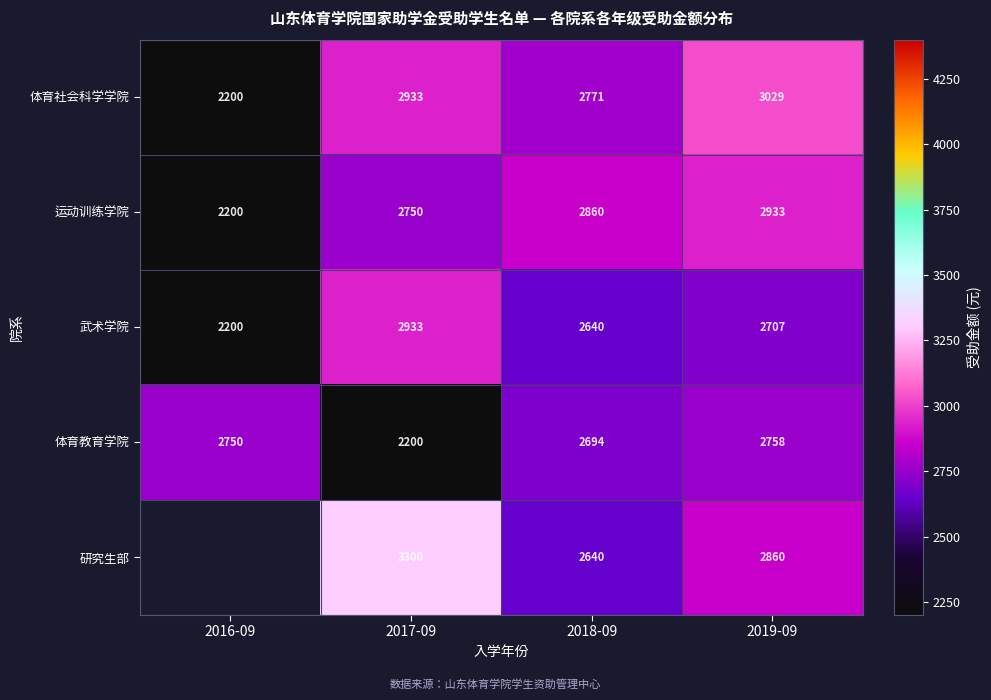

The 武术学院 series shows 2640 at 2018-09. True or false?

True